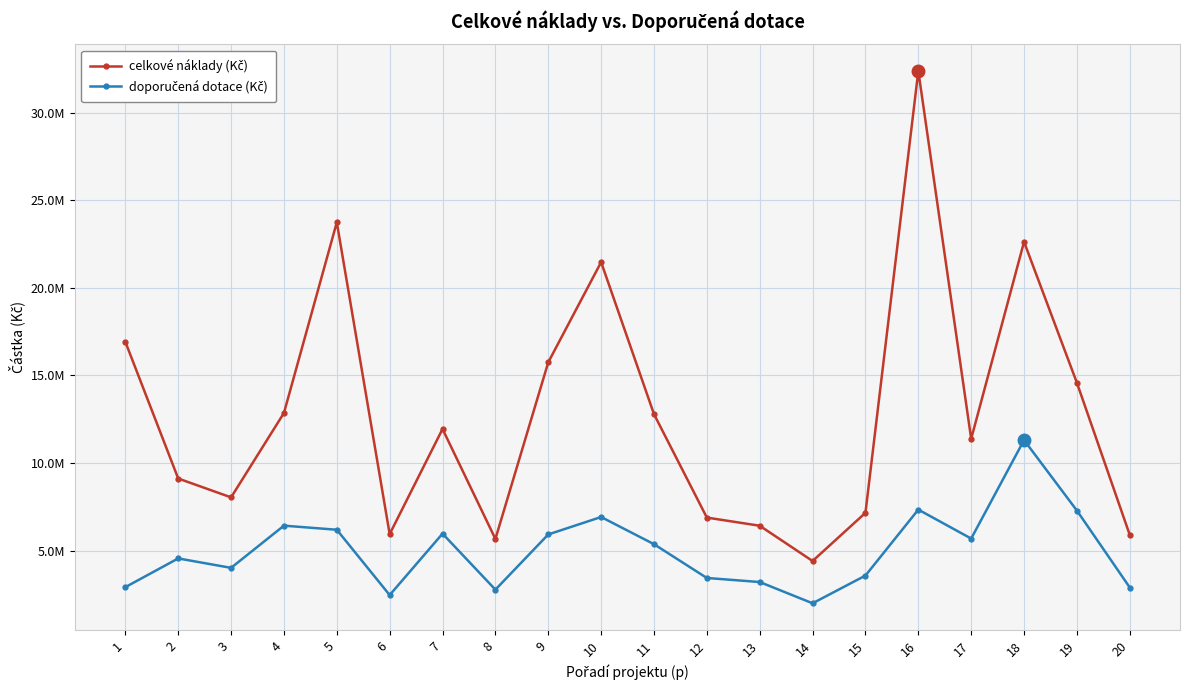

Does the chart have visible grid lines?

Yes